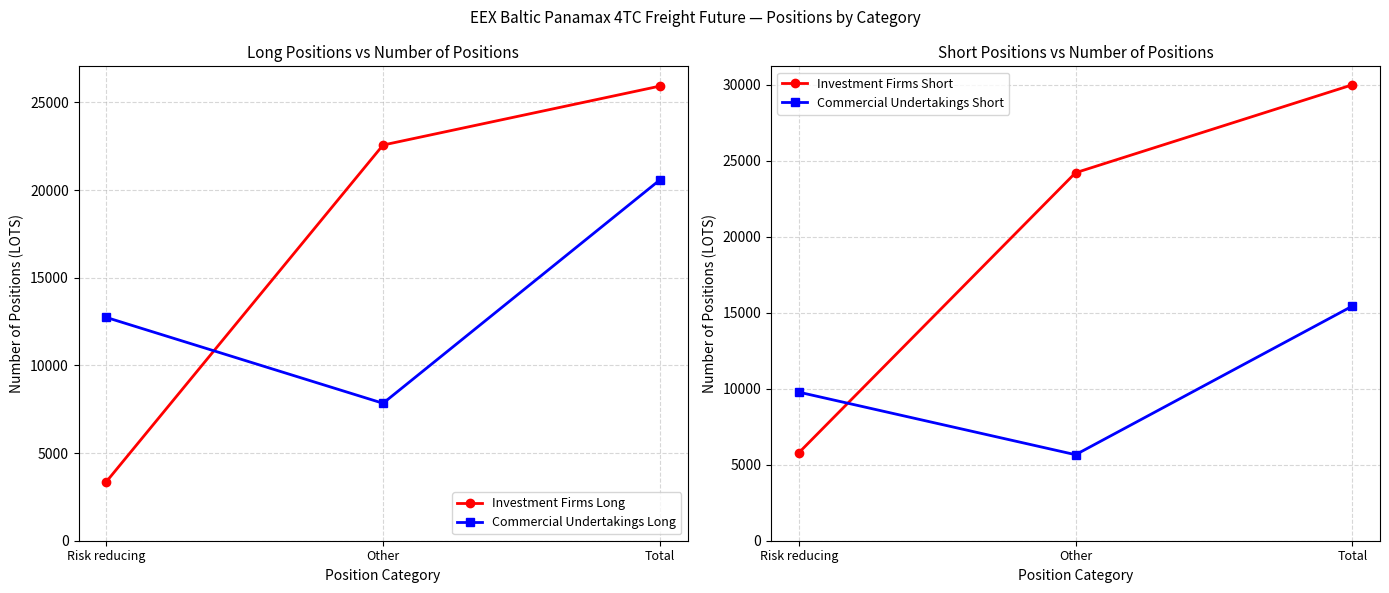

Which category has the lowest value in the Commercial Undertakings Long series?

Other